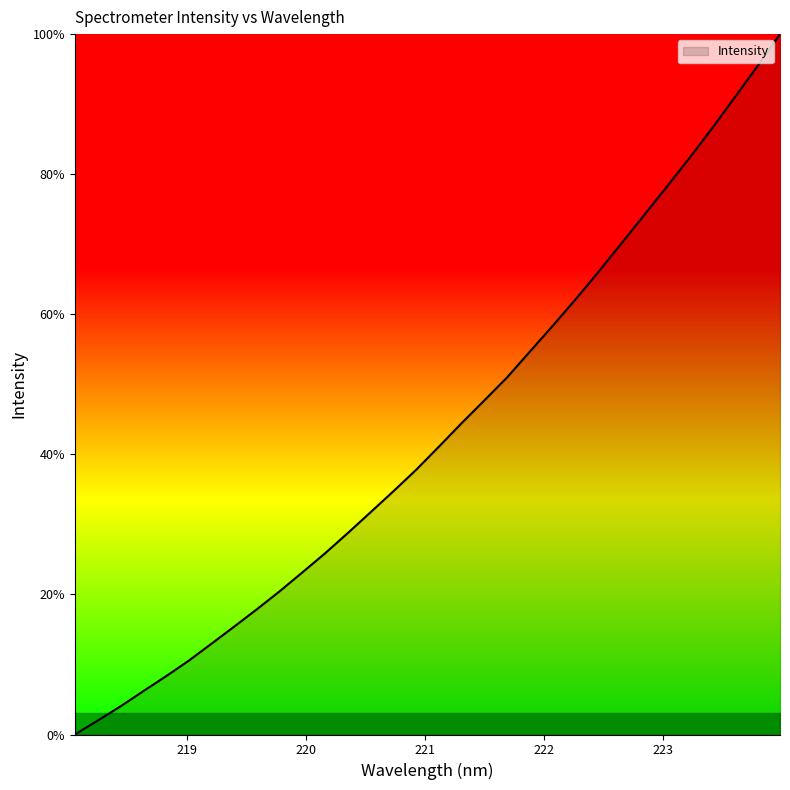

What is the maximum value shown in the chart?

100.0